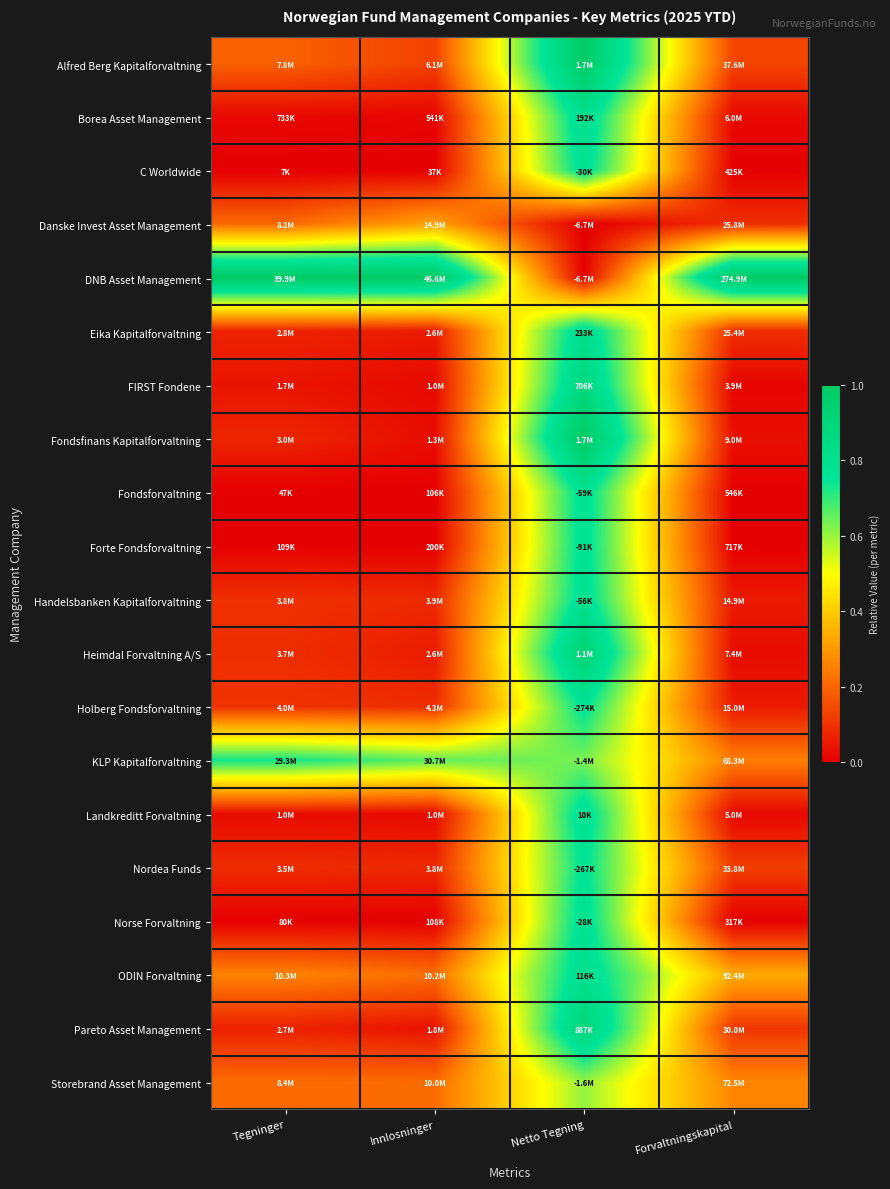

Which series has the largest range (max minus min)?

DNB Asset Management